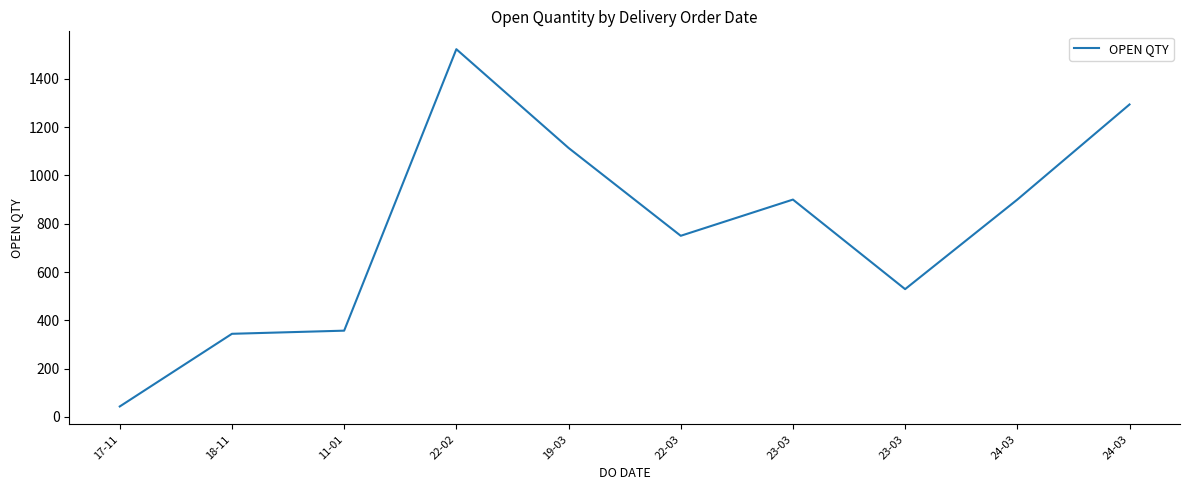

What is the greatest value displayed?

1523